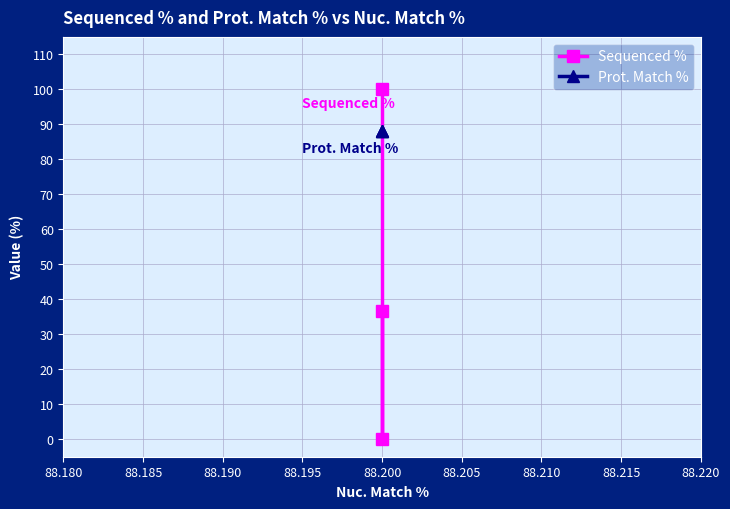

What is the greatest value displayed?

100.0